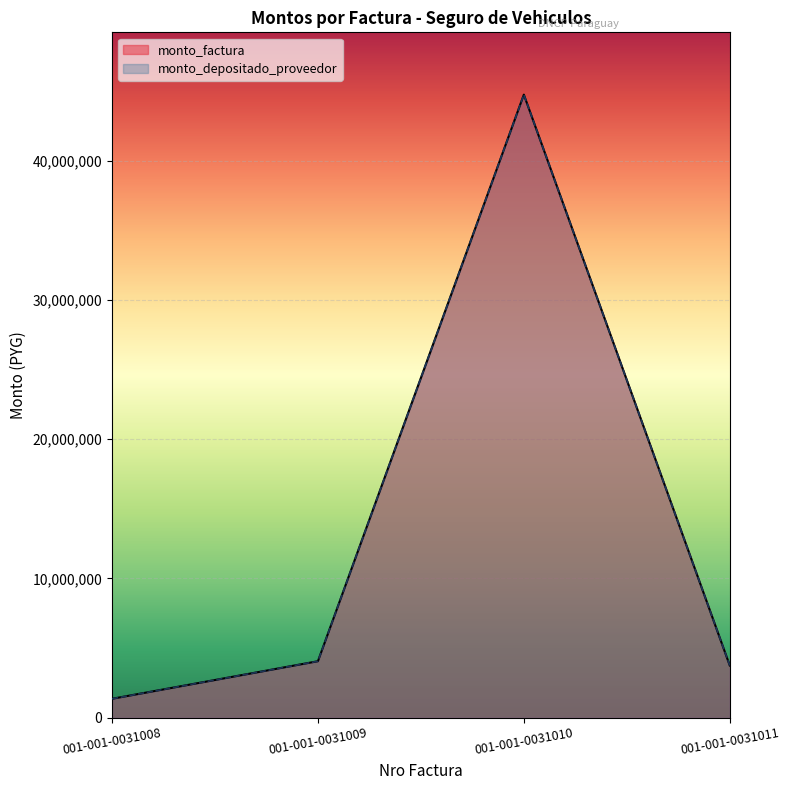

True or false: monto_factura and monto_depositado_proveedor intersect in this chart.

False